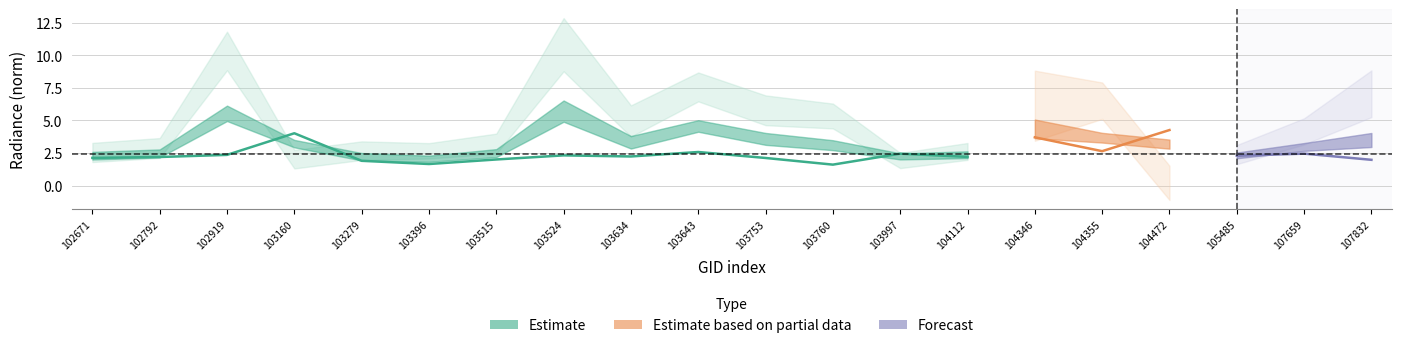

True or false: rade9_bin_1q and rade9_bin_3q cross at least once.

False